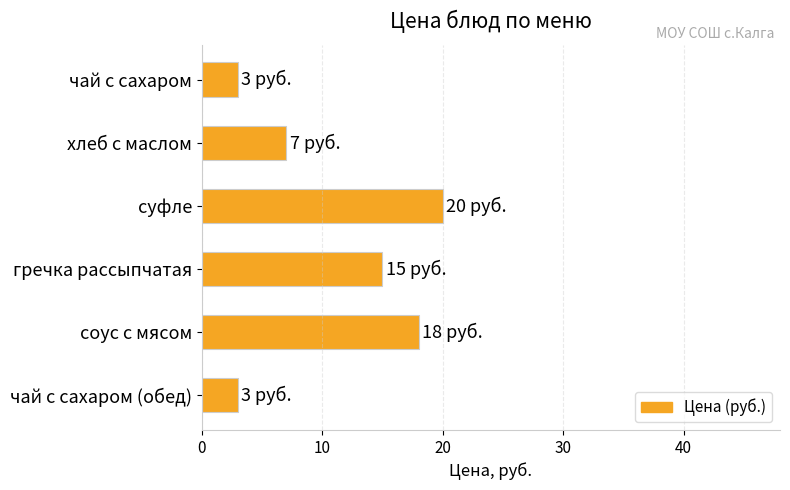

Which label corresponds to the largest value in the chart?

суфле